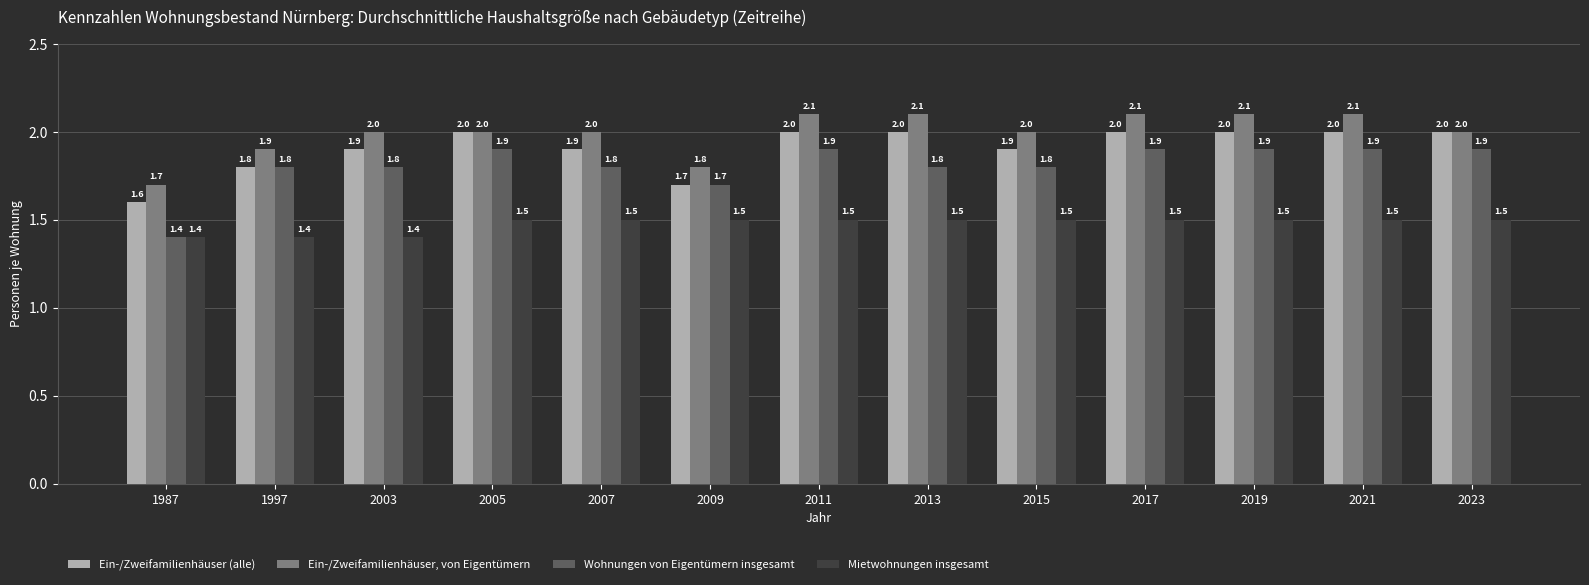

What is the approximate value of Ein-/Zweifamilienhäuser, von Eigentümern at 2011?

2.1